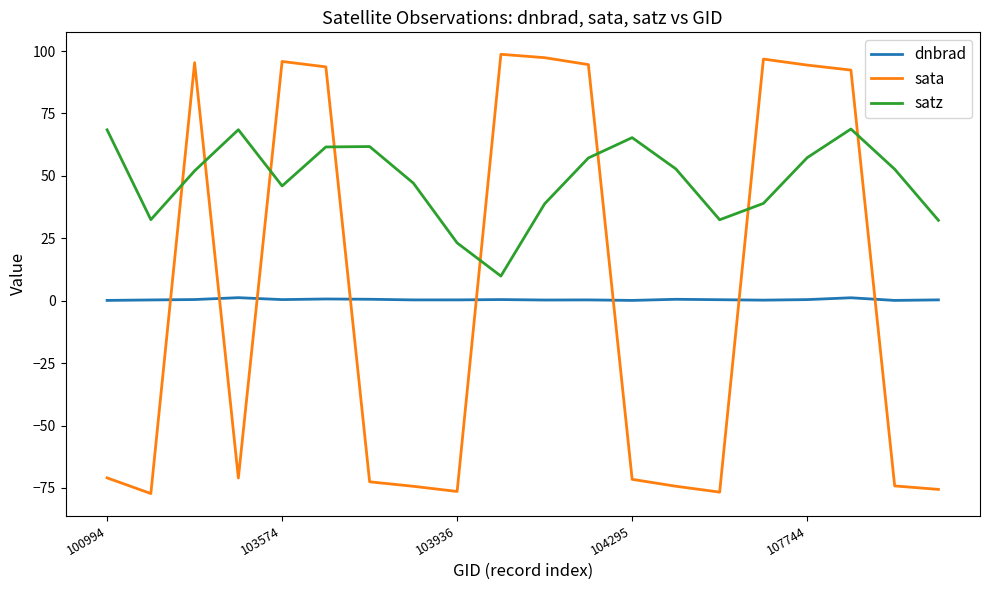

Which series has the widest spread of values?

sata